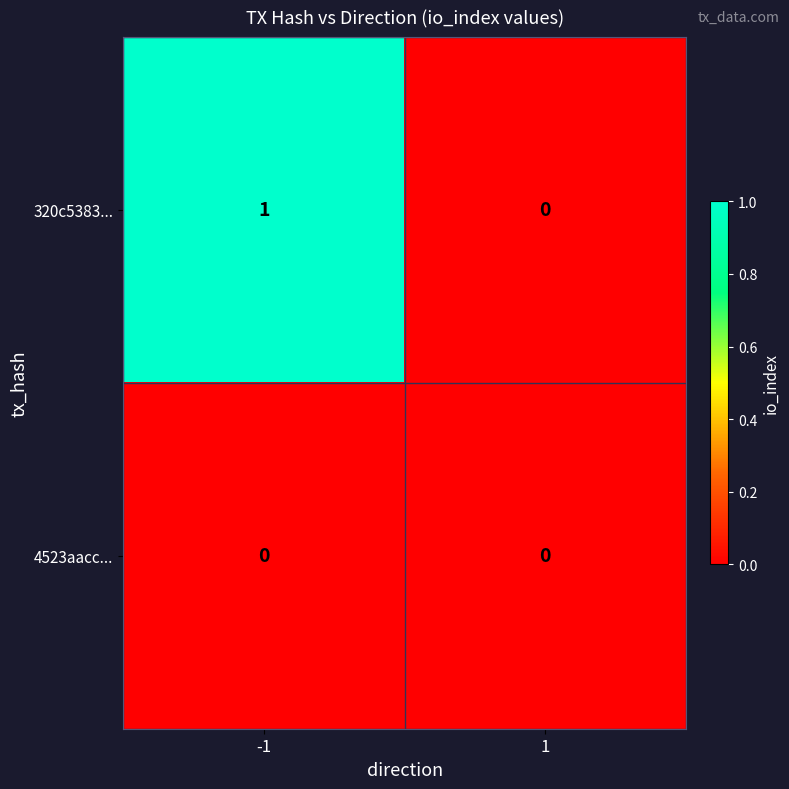

List the series in order of their overall mean, lowest first.

4523aacc..., 320c5383...